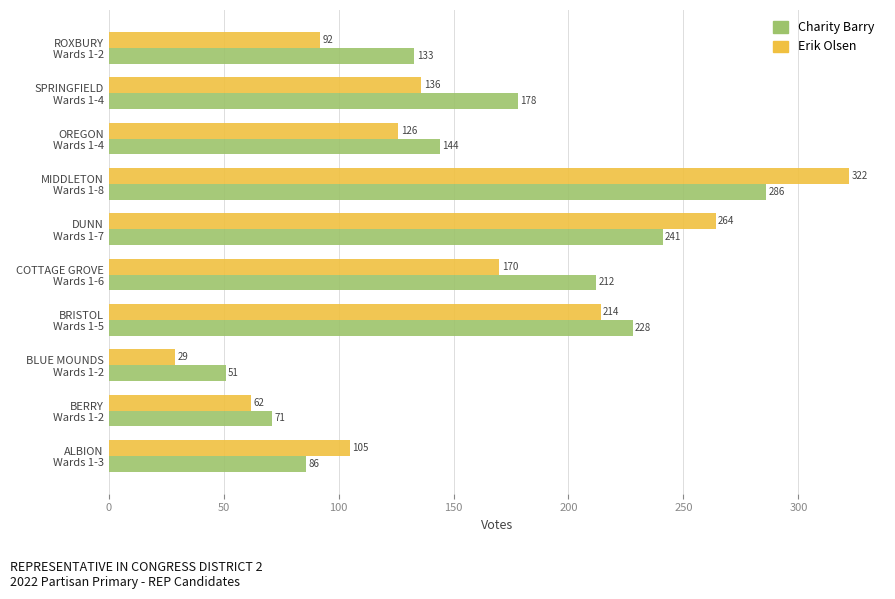

What is the average value of the Charity Barry series?

163